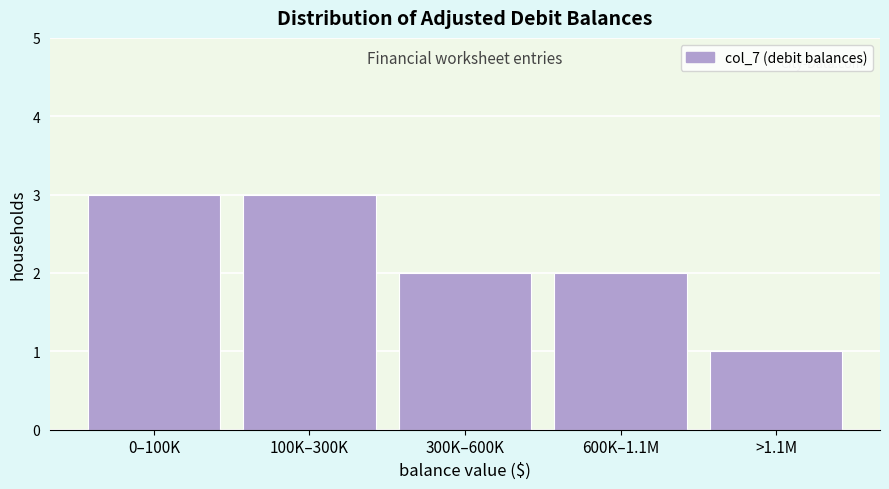

Reading right to left, transcribe all the data shown in this chart.

1	2	2	3	3